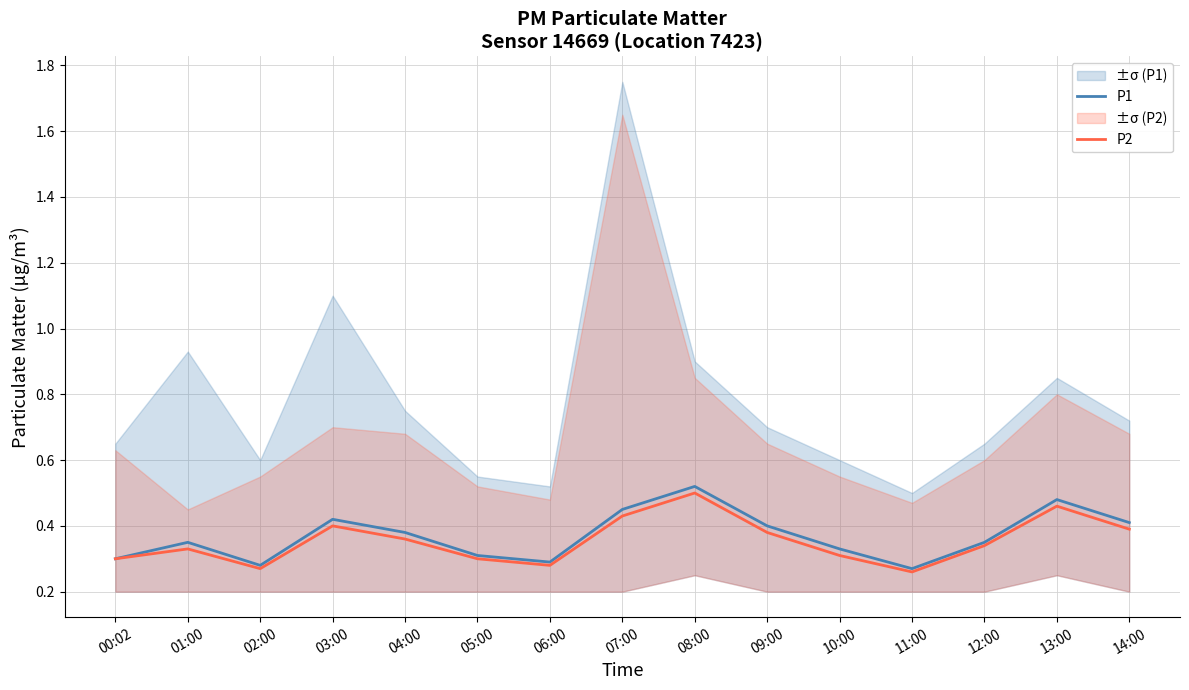

True or false: P1 and P2 intersect in this chart.

False